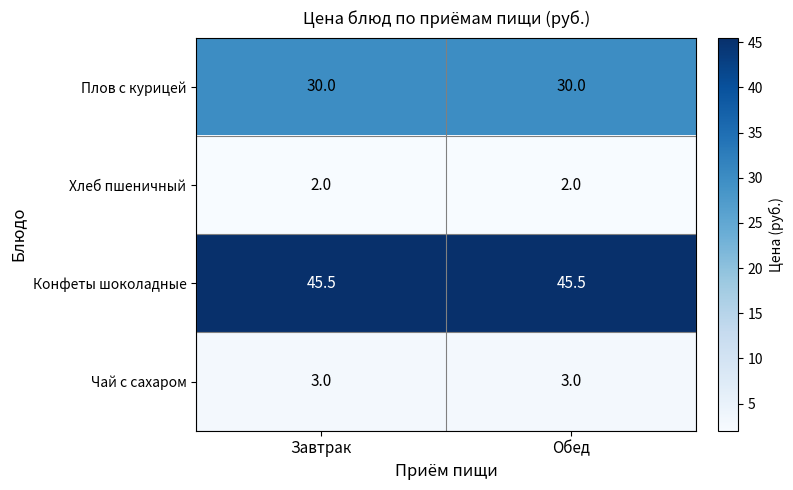

The value of Конфеты шоколадные at Завтрак is 70.1. True or false?

False